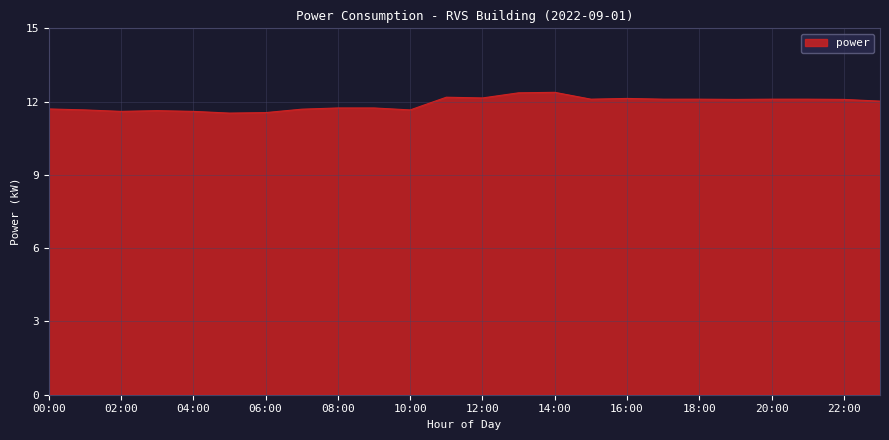

What is the greatest value displayed?

12.4